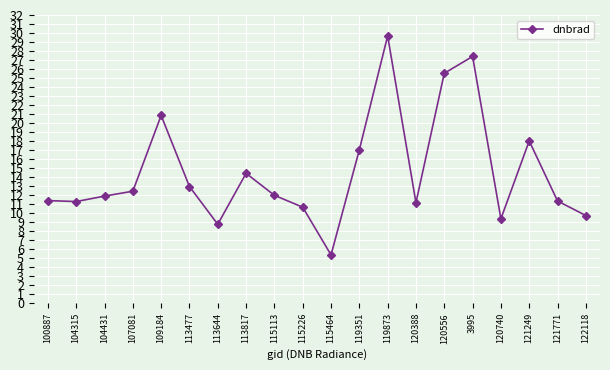

What is the label of the 1st point from the right?

122118